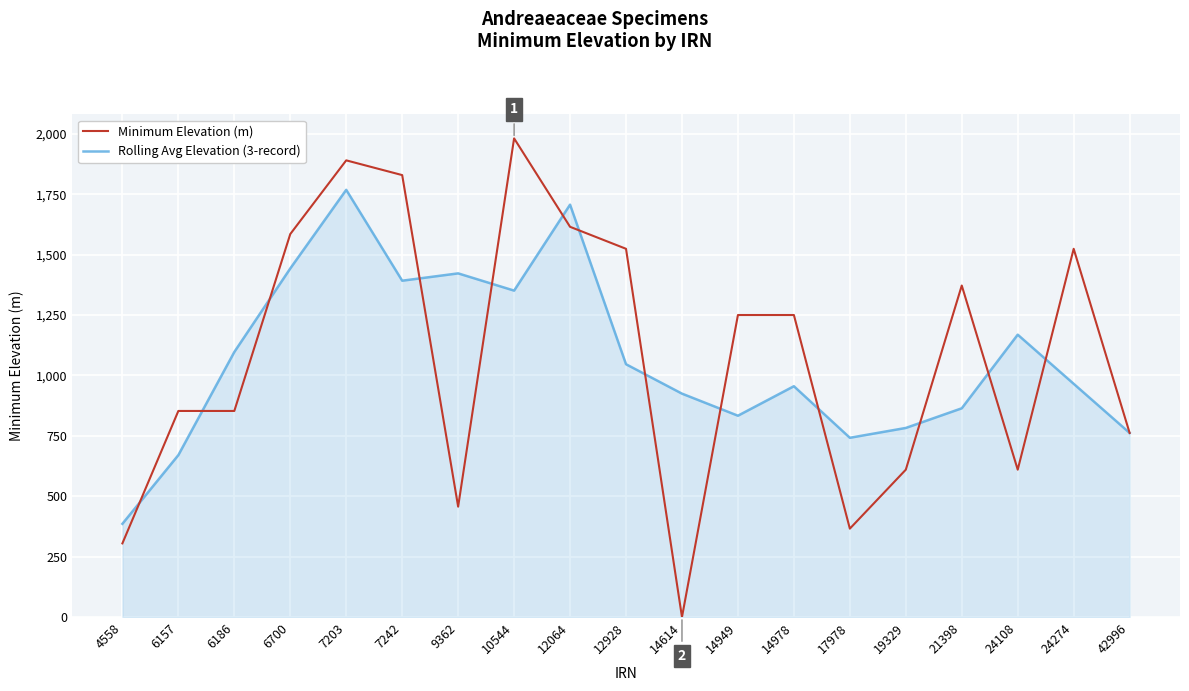

At which category is the sum across all series the highest?

7203